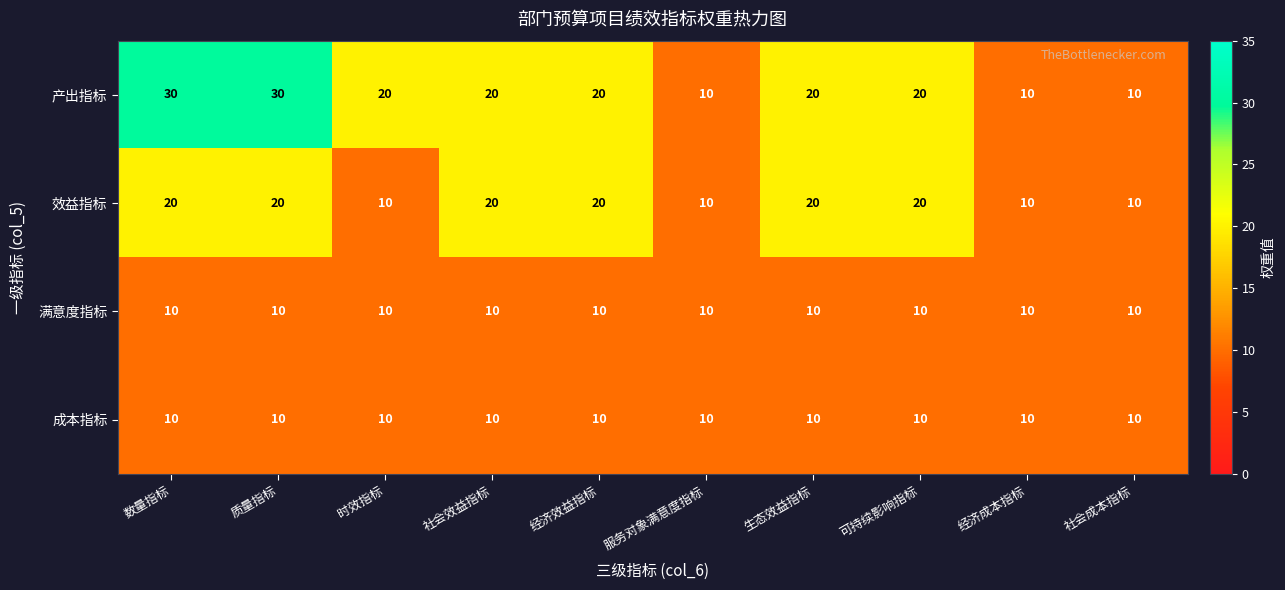

Which series has the largest total across all categories?

产出指标